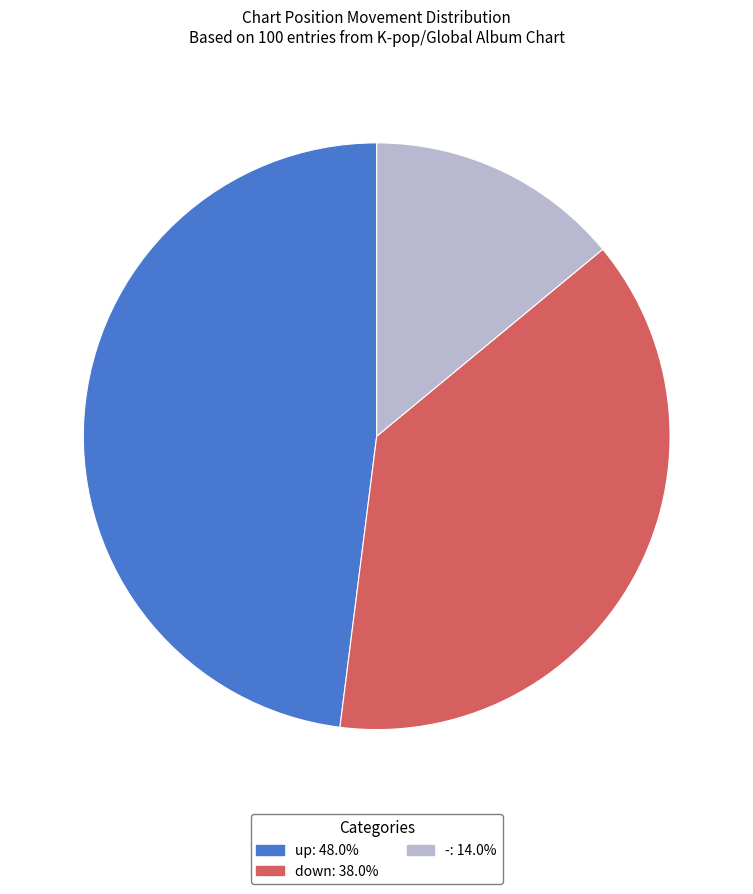

Which category has the smallest portion of the pie?

-